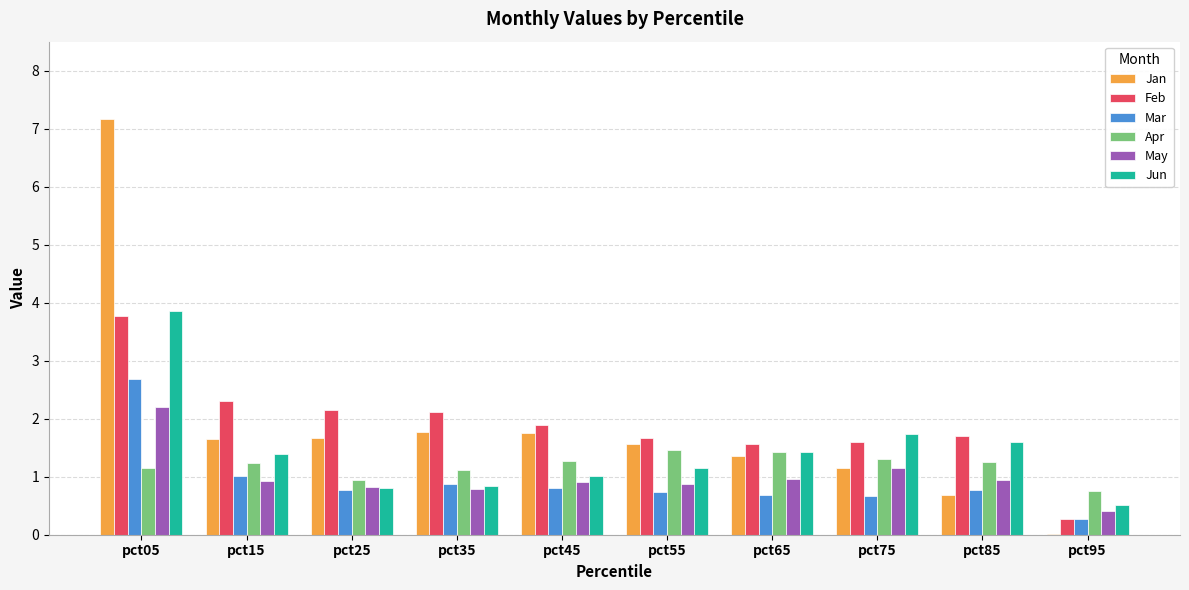

How many values in the Apr series exceed 1?

8